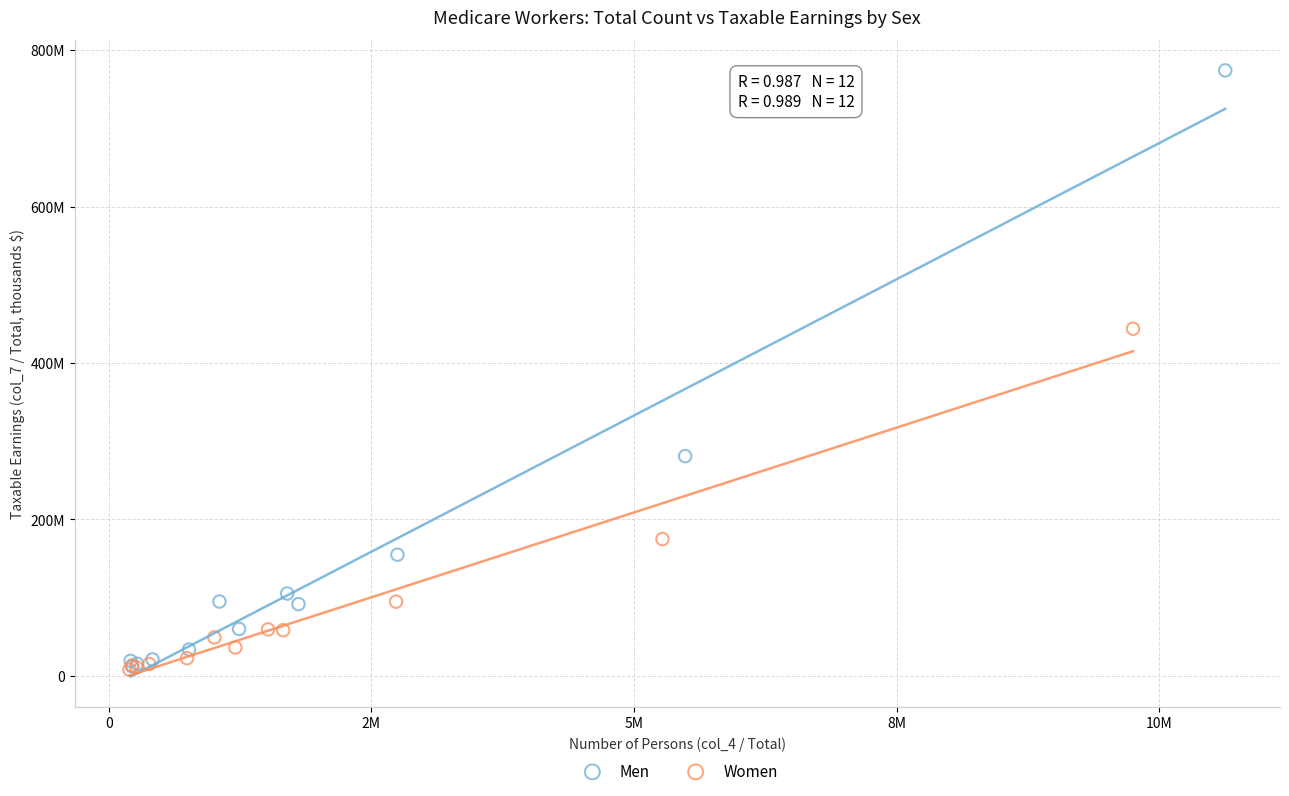

What are all the series names shown in the legend?

Men, Women